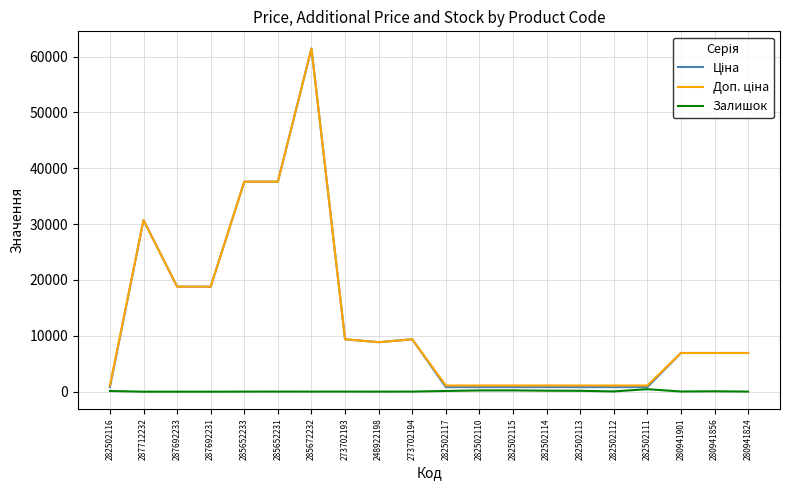

True or false: Залишок has a value of 18.0 at 273702194.

True